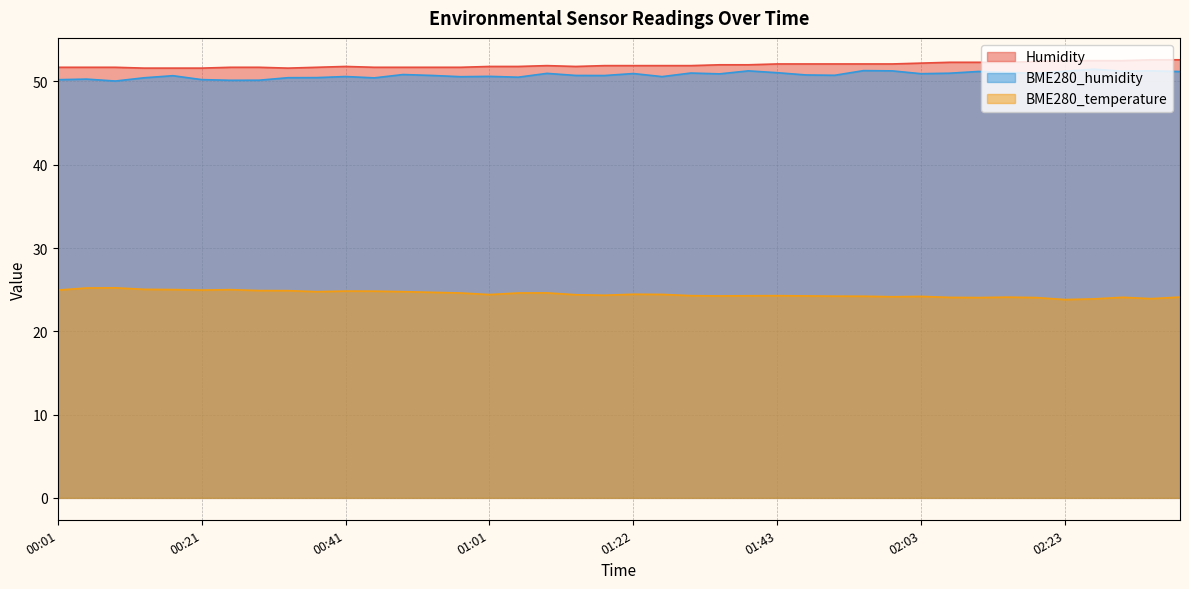

True or false: BME280_humidity and Humidity cross at least once.

False